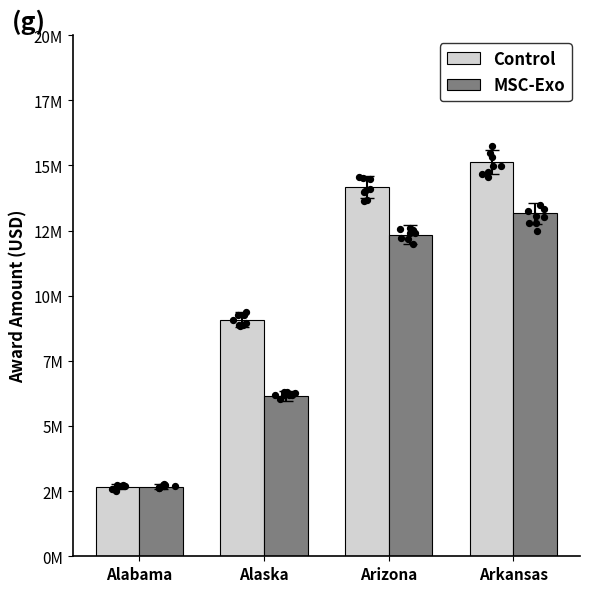

Which series has the widest spread of Y values?

Control